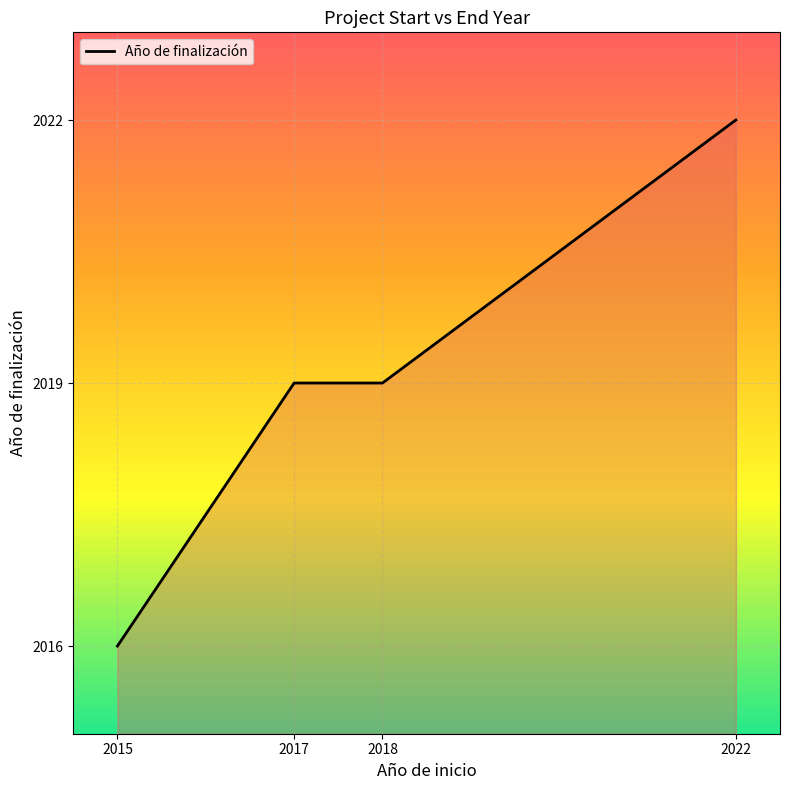

What is the label of the 3rd point from the left?

2018